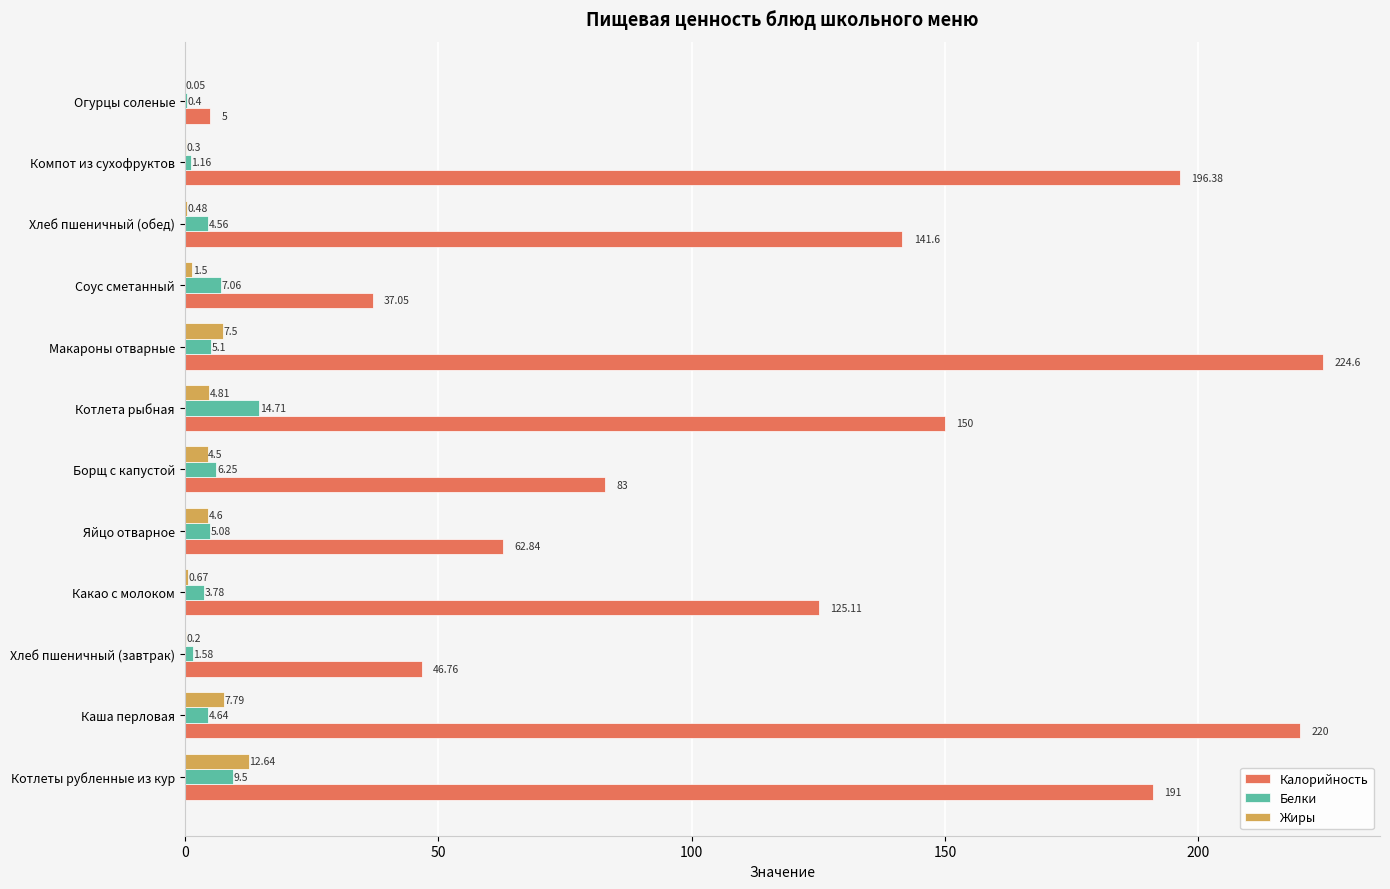

At which label is Белки closest to 7?

Соус сметанный